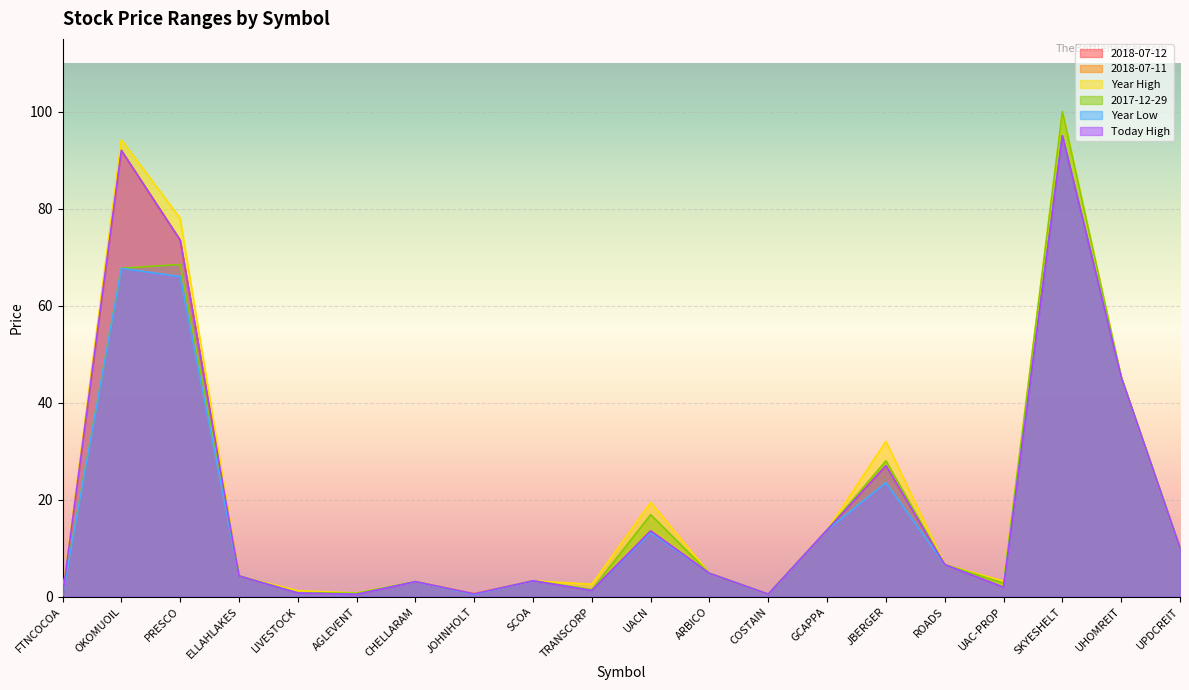

Is the value of Year High at UPDCREIT greater than the value of Today High at COSTAIN?

Yes